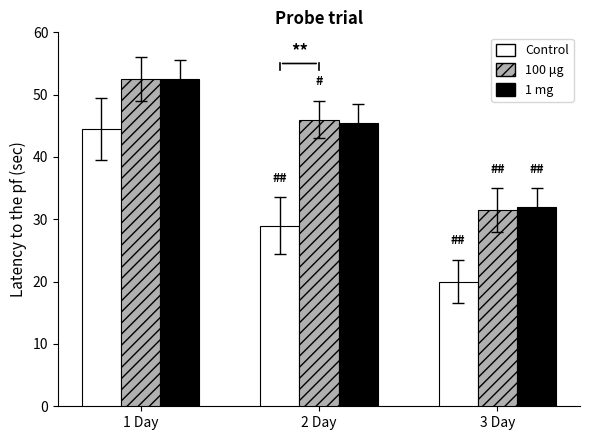

At which category does the chart reach its peak across all series?

1 Day